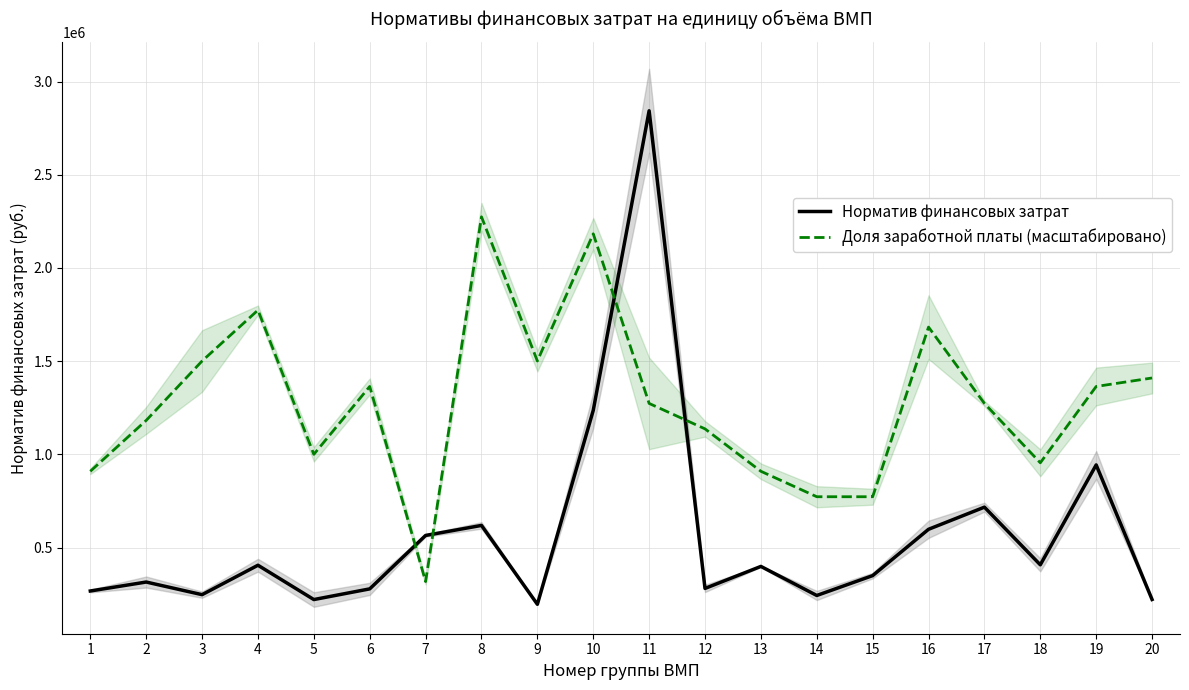

What is the minimum value shown in the chart?

196616.1